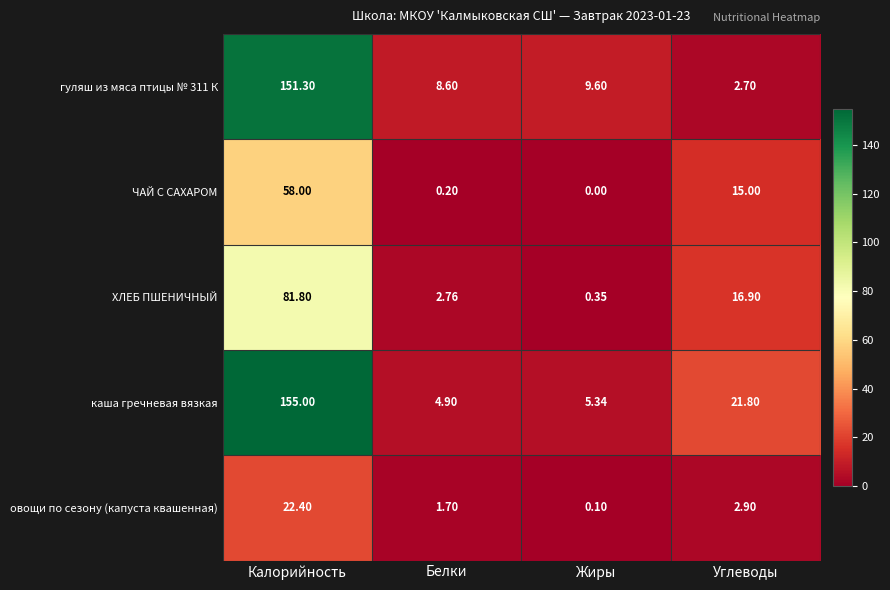

Which category has the lowest value across all series?

Жиры